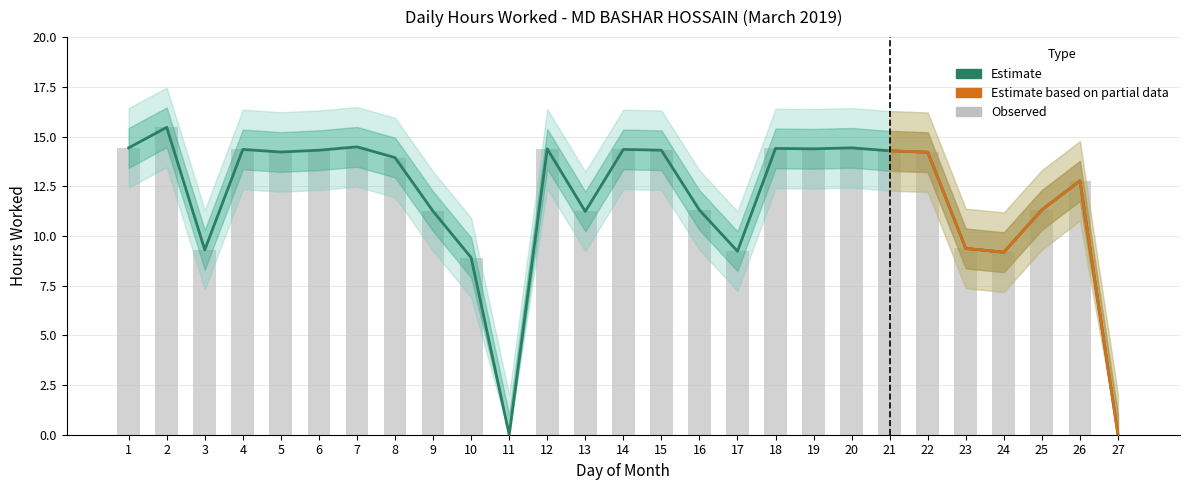

How many data points in Hours Worked are less than 14?

13